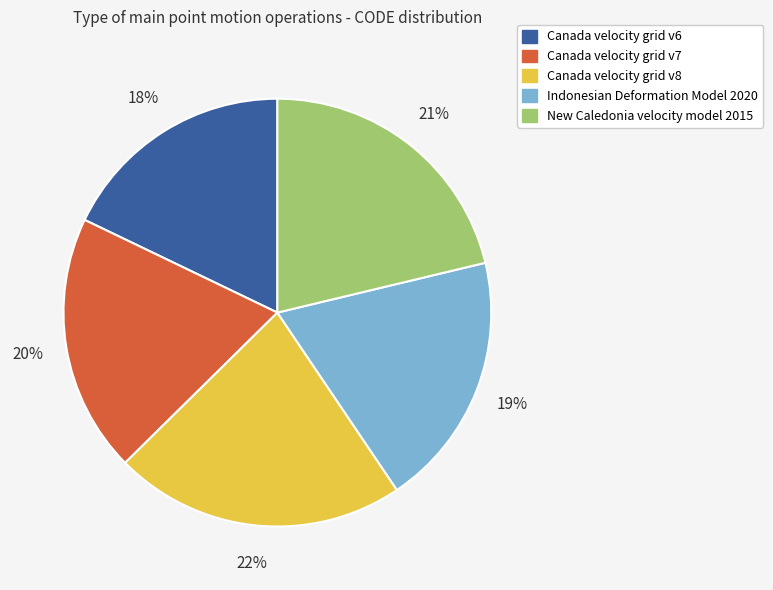

To the nearest percent, what portion does Indonesian Deformation Model 2020 represent?

19%